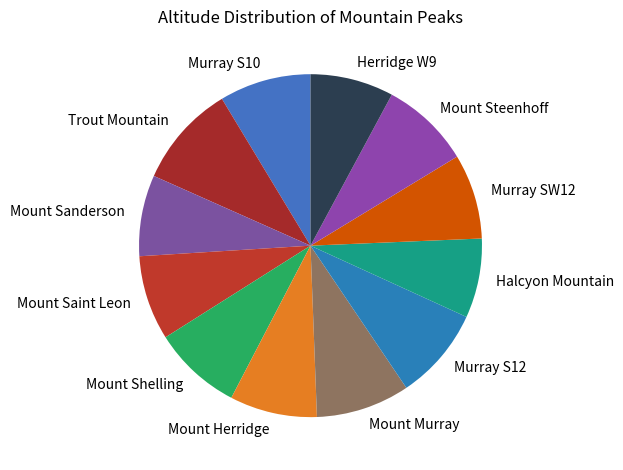

Is the sum of Murray S12 and Halcyon Mountain greater than half?

No